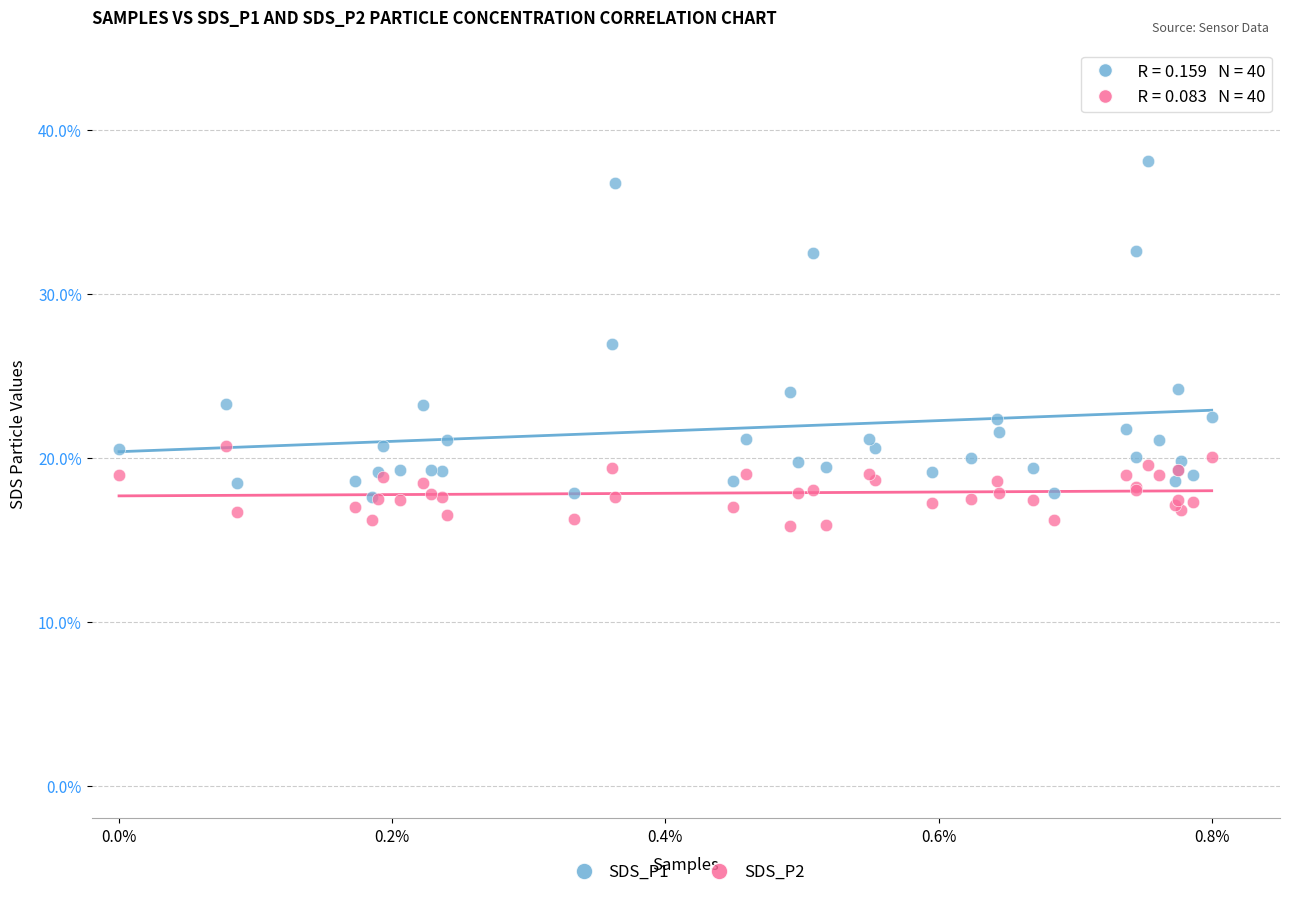

Across all series, what Y value is closest to 26?

26.9